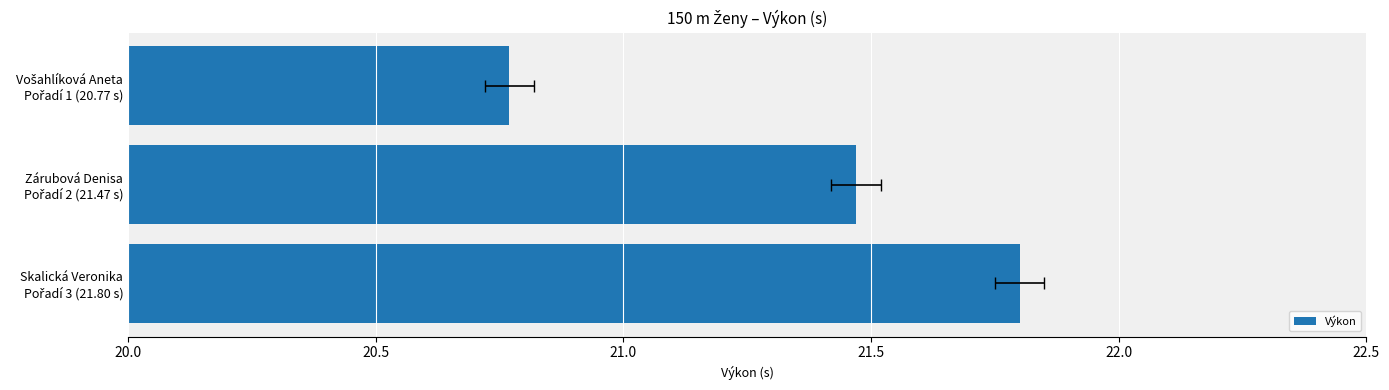

Which has a higher value, Zárubová Denisa Pořadí 2 (21.47 s) or Vošahlíková Aneta Pořadí 1 (20.77 s)?

Zárubová Denisa Pořadí 2 (21.47 s)